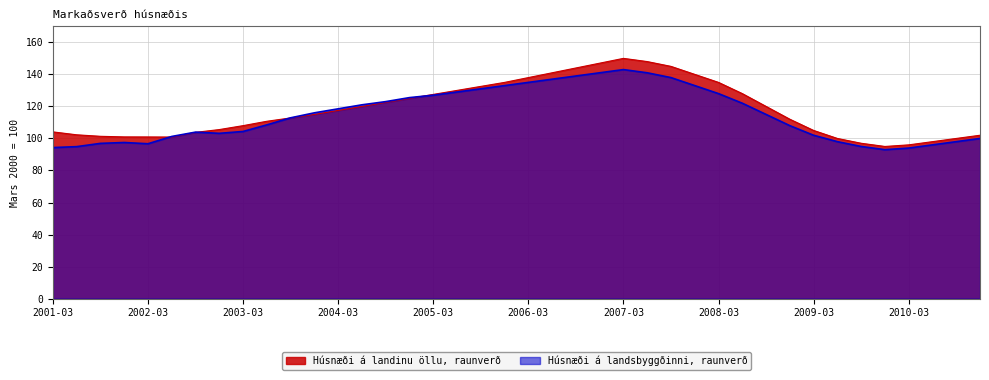

What are all the series names shown in the legend?

Húsnæði á landinu öllu, raunverð, Húsnæði á landsbyggðinni, raunverð